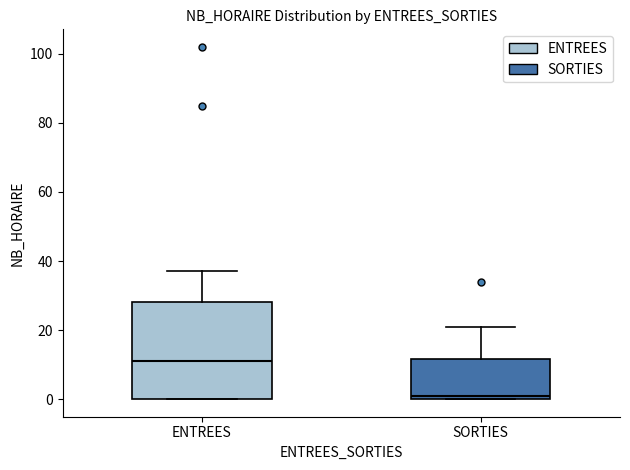

Reading left to right, transcribe this box plot: for each box, give where its median line is, the range the box spans, and where its two whiskers end, as read against the y-axis. The values are not printed on the chart, so give them approximately, as read against the axis.

ENTREES: median 12, box 0 to 28, whiskers 0 to 38
SORTIES: median 2, box 0 to 12, whiskers 0 to 22